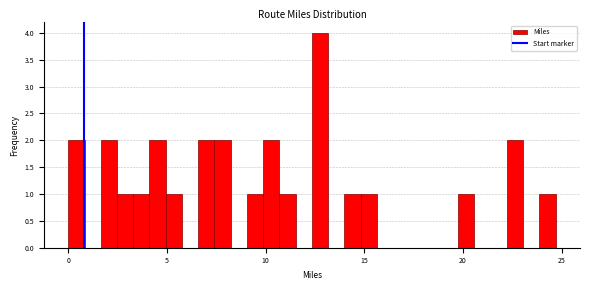

Around what value on the x-axis is the tallest bar? Give the approximate position of its centre, as read against the axis.

13.0